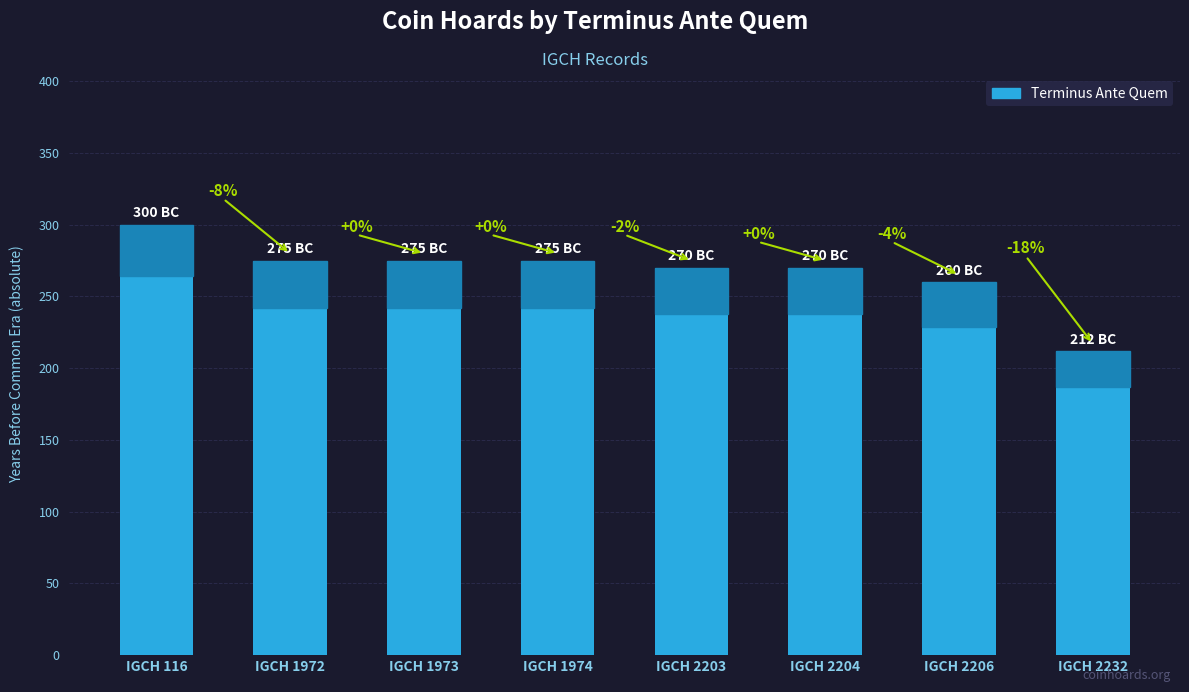

Are the bars horizontal?

No